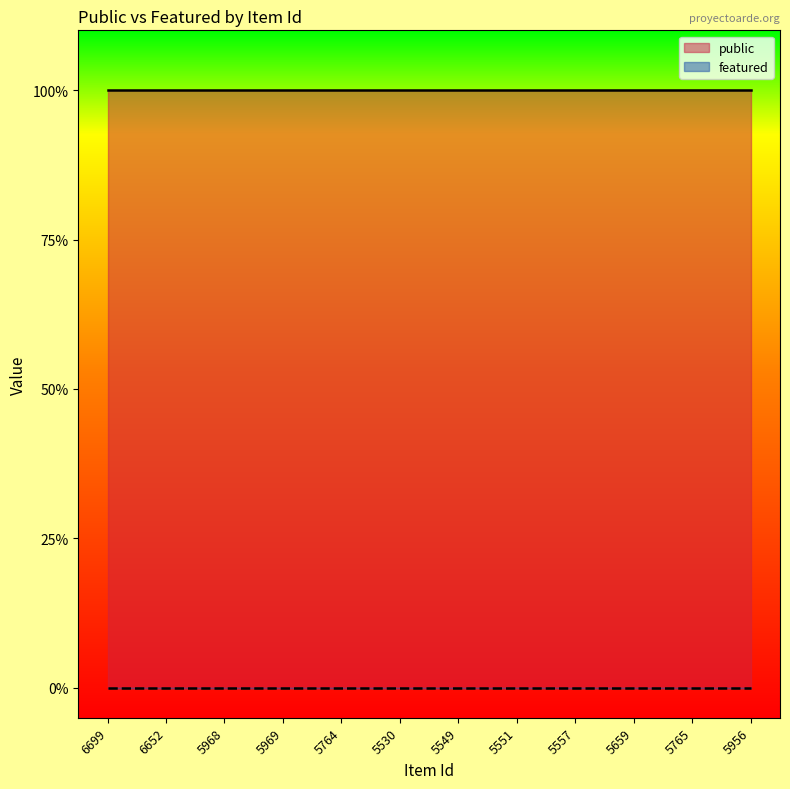

True or false: featured has more than 0 interior local peaks.

False